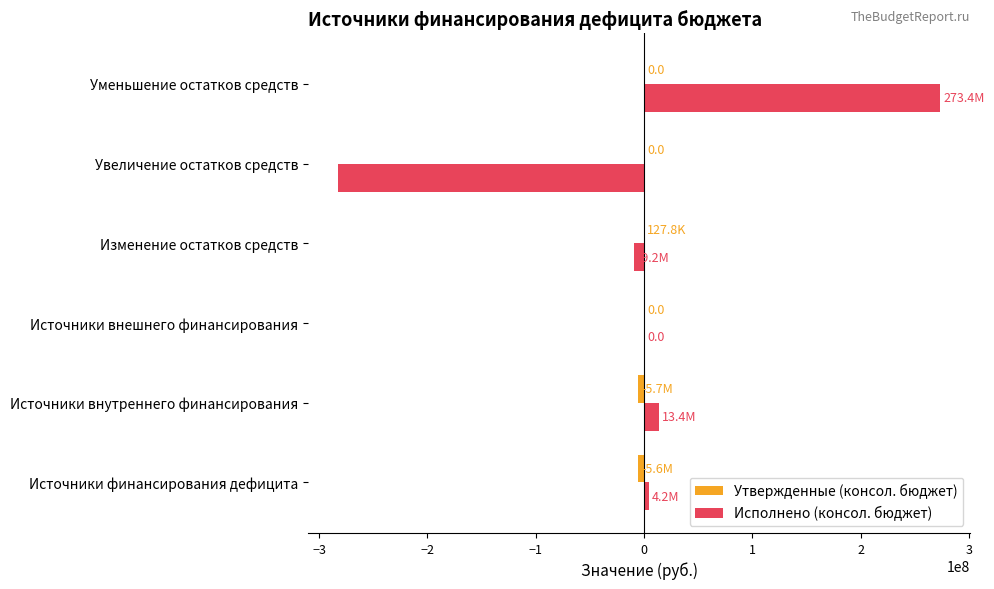

What is the total value across all series at Уменьшение остатков средств?

273370735.0